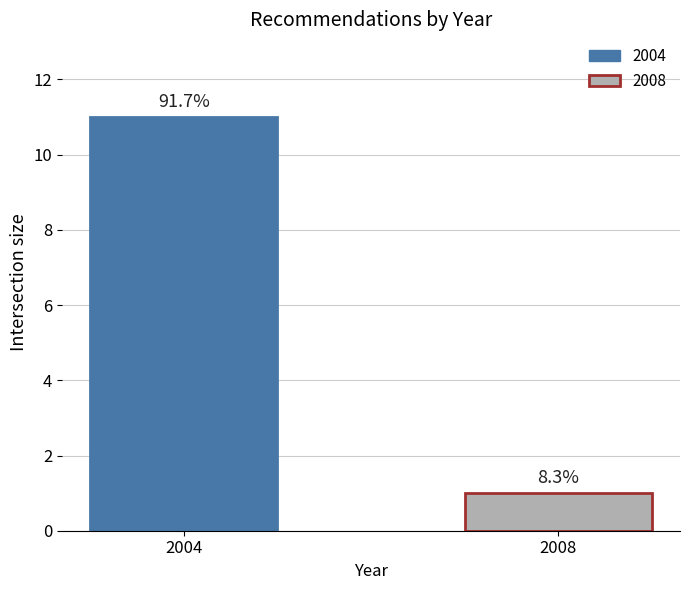

The value at 2008 is 2. True or false?

False